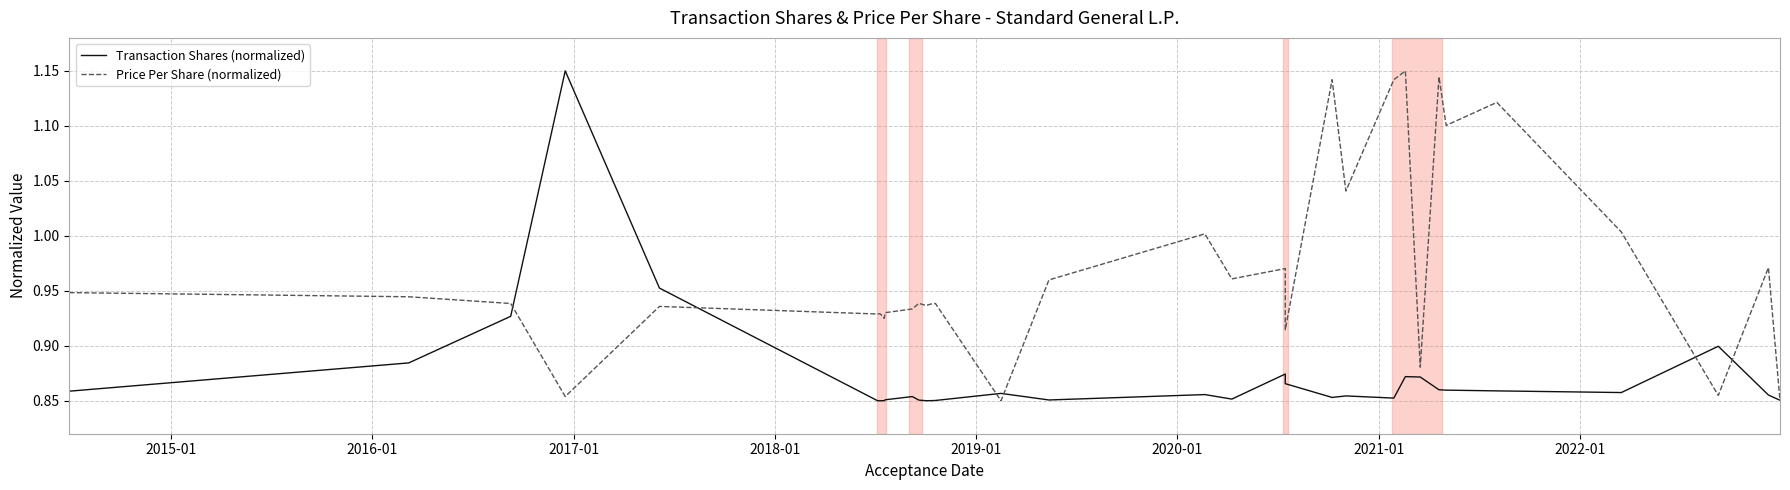

Between which two adjacent categories do Price Per Share (normalized) and Transaction Shares (normalized) first intersect?

2016-01 and 2017-01